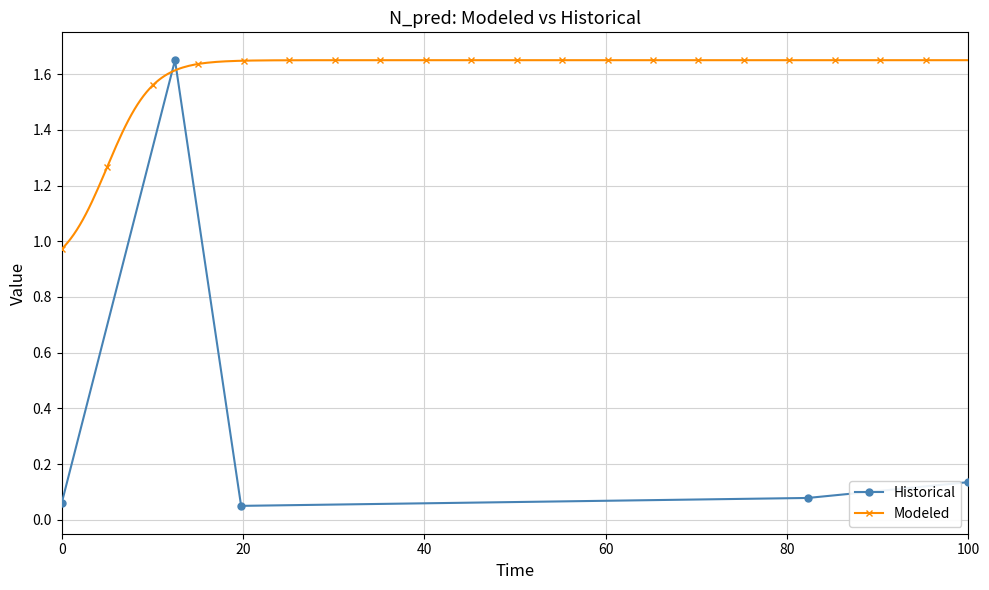

True or false: Historical has more than 2 points higher than both neighbors.

False